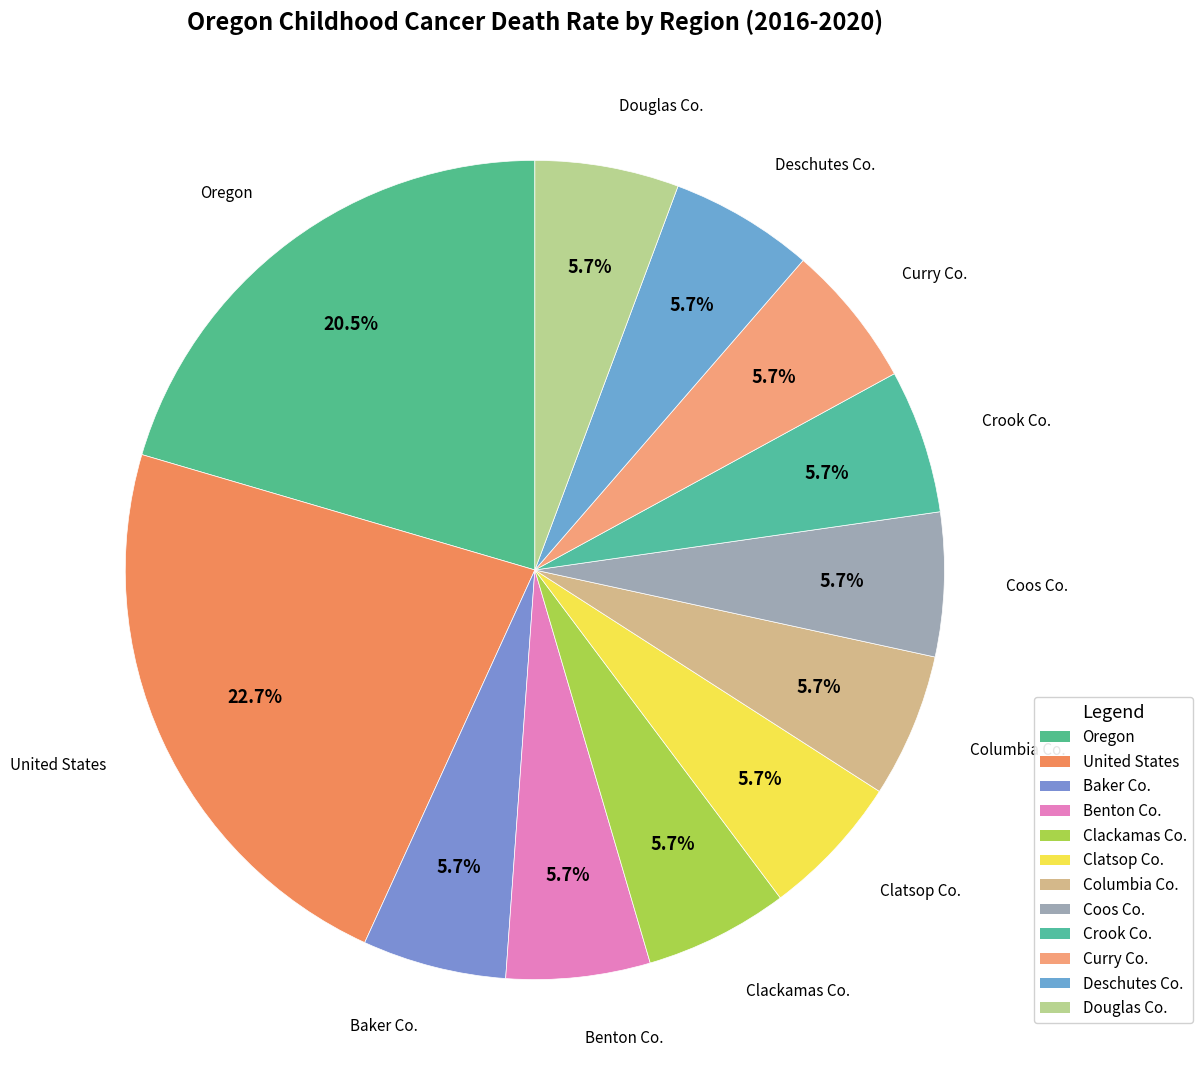

Is the sum of Baker Co. and Columbia Co. greater than half?

No